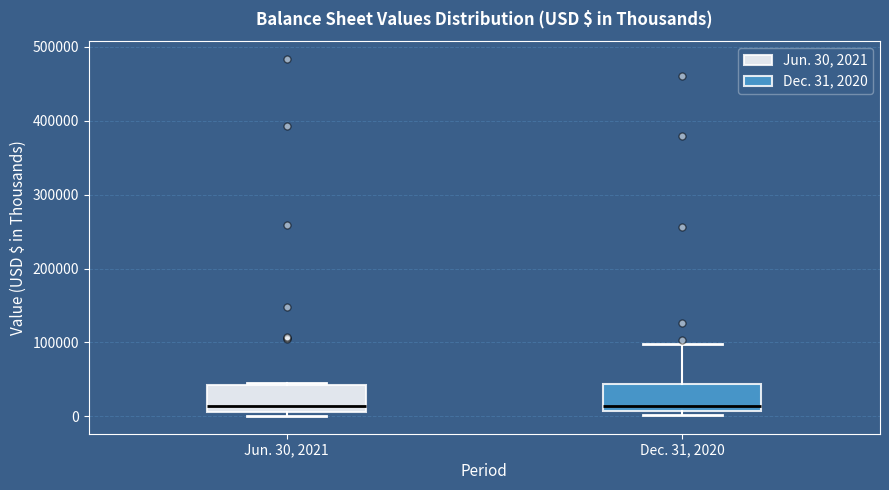

Reading left to right, read every box against the y-axis: the position of its median line, the range the box covers, and the ends of its whiskers. The values are not printed on the chart, so give them approximately, as read against the axis.

Jun. 30, 2021: median 10000 (just above the box's lower edge), box 10000 to 40000, whiskers 0 to 50000
Dec. 31, 2020: median 10000 (just above the box's lower edge), box 10000 to 40000, whiskers 0 to 100000